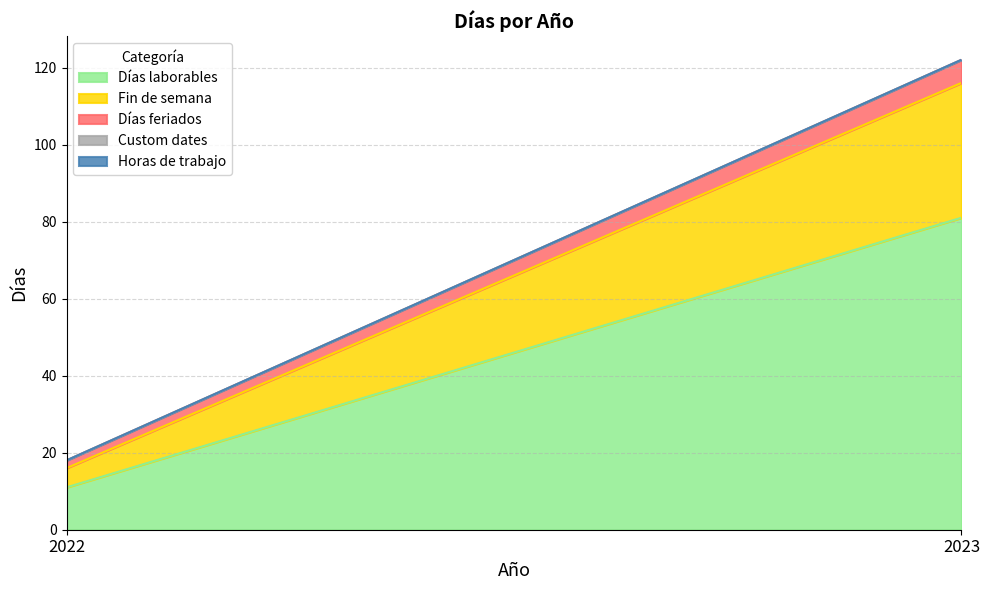

Rank the series at 2022 from highest to lowest value.

Días laborables, Fin de semana, Días feriados, Custom dates, Horas de trabajo